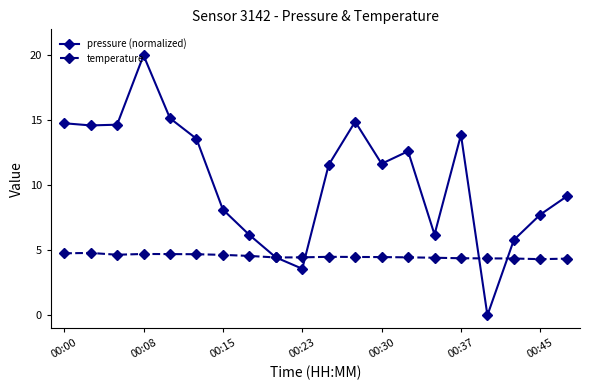

What is the value of the pressure (normalized) point at the 11th from the left?

11.6